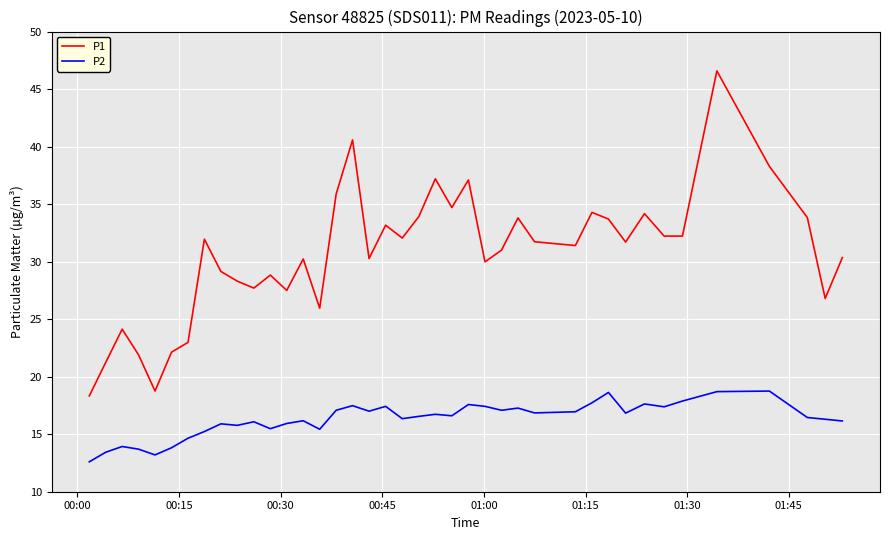

What is the highest value of the P2 series?

18.8